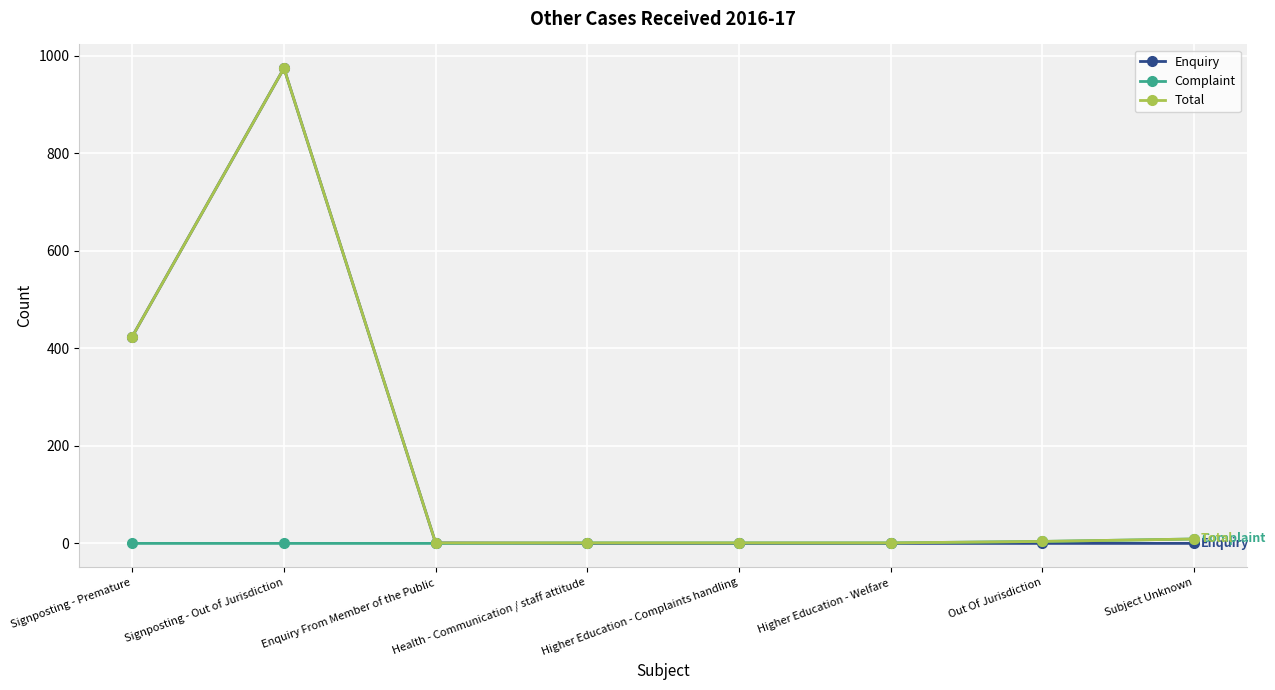

Which series changed the most between Signposting - Premature and Higher Education - Welfare?

Enquiry